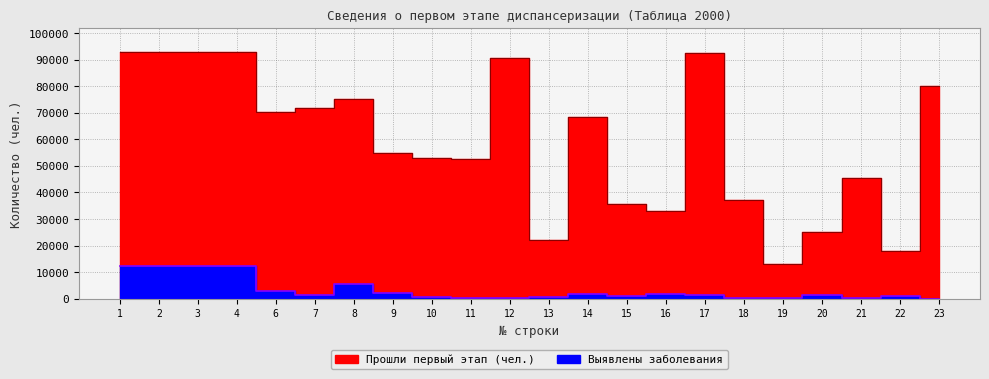

Reading right to left, what are all the values shown in this chart?

Прошли первый этап (чел.): 79925	17976	45317	24920	12983	37193	92297	32973	35752	68269	22123	90647	52711	52754	54708	75172	71794	70063	92704	92704	92704	92704
Выявлены заболевания: 0	1110	387	1541	145	93	1200	1608	966	1611	501	145	335	784	2164	5542	1230	3068	12159	12159	12159	12159